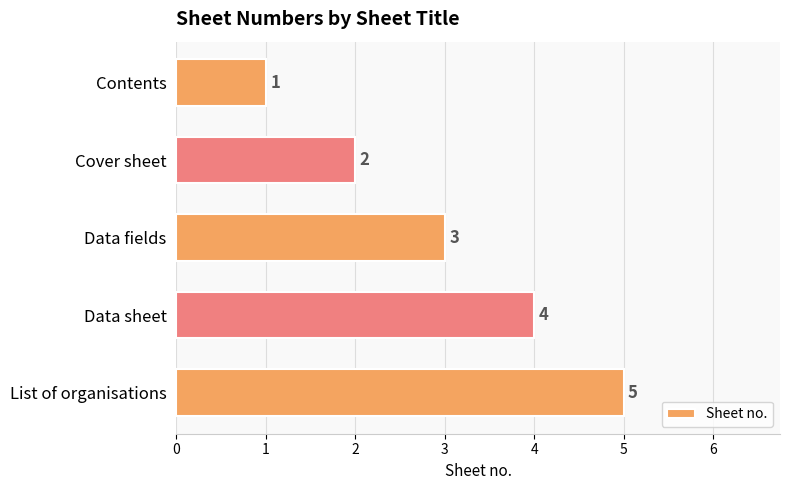

What is the average value?

3